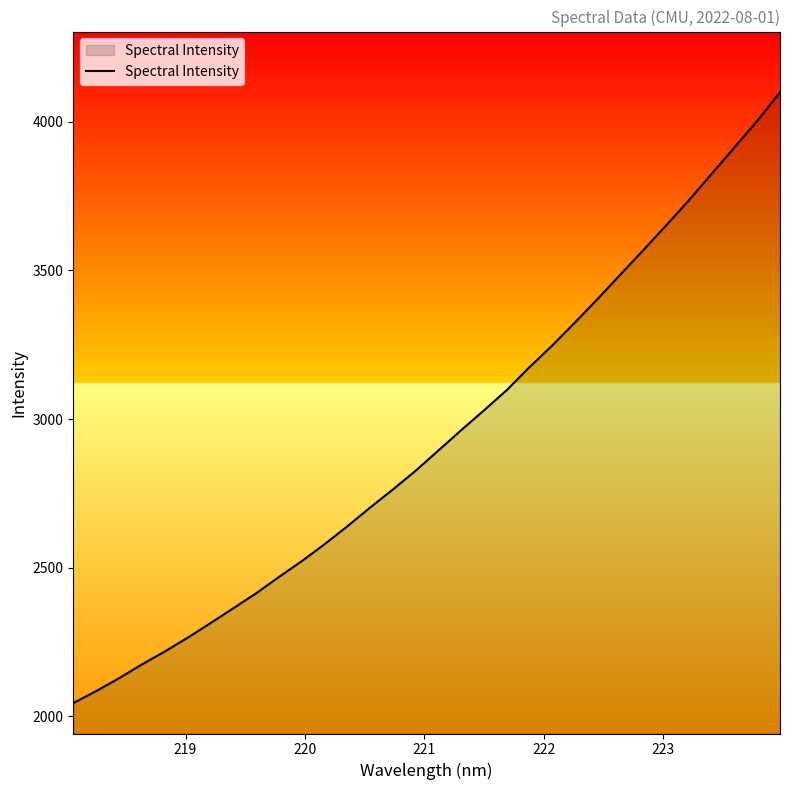

What is the difference between the maximum and minimum values?

2053.7